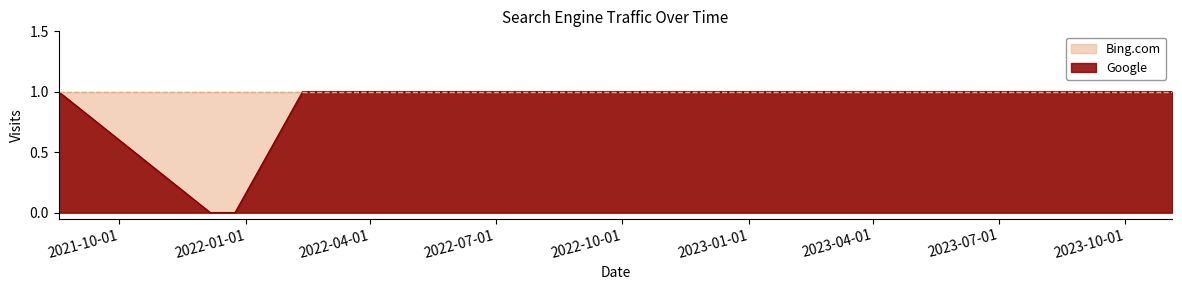

True or false: the data shows 1 at 2023-11-04.

False